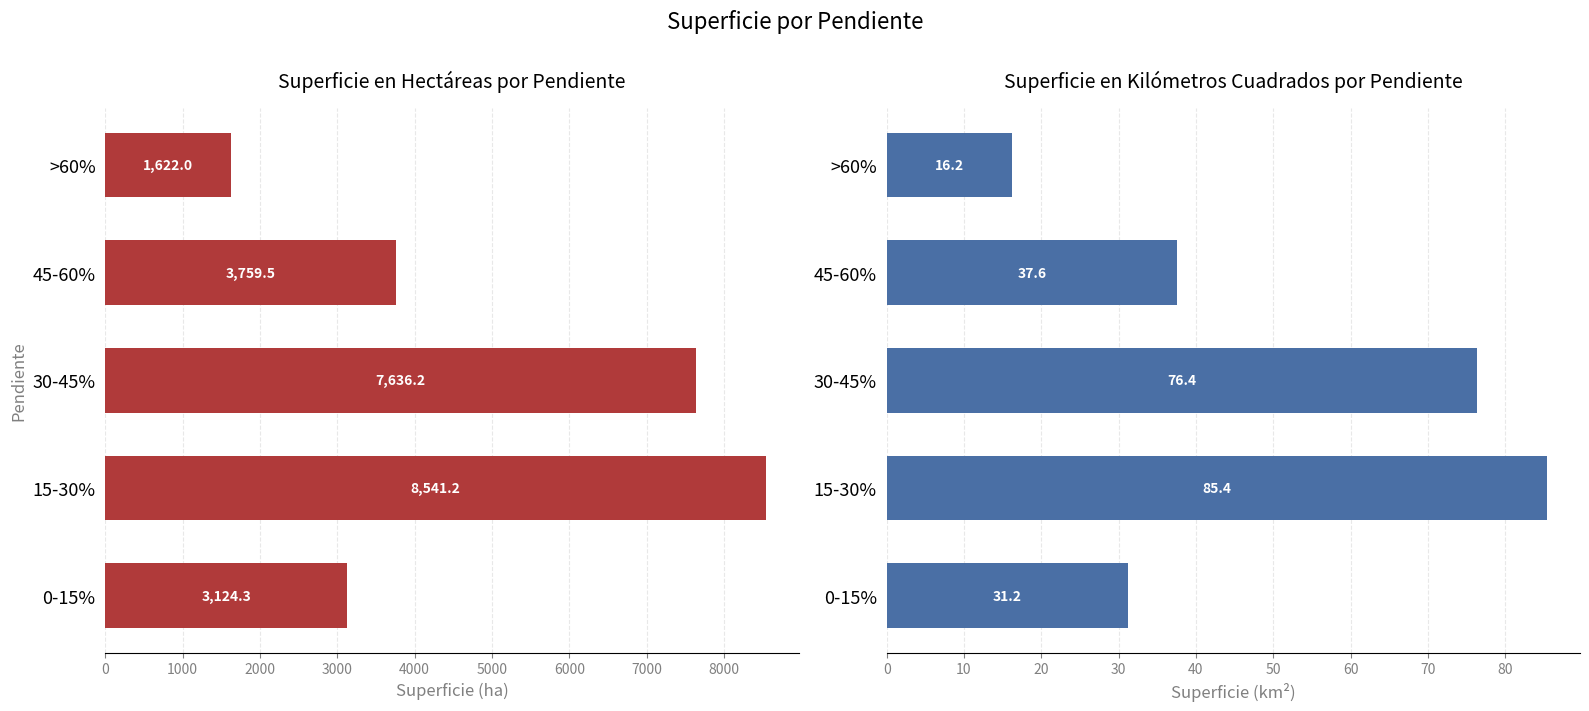

What is the maximum value for Superficie km²?

85.4